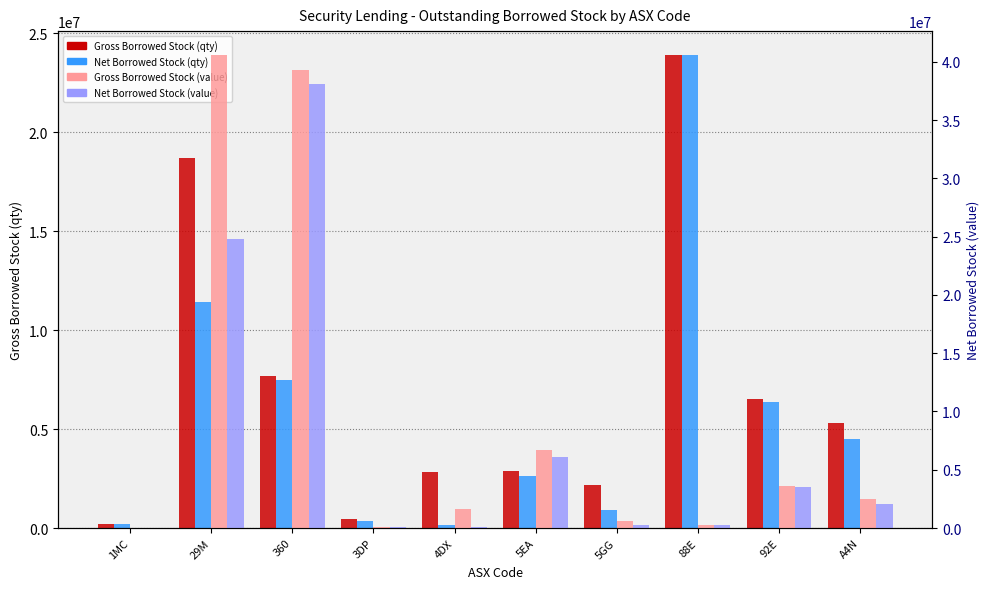

Which series has the largest range (max minus min)?

Gross Borrowed Stock (value)